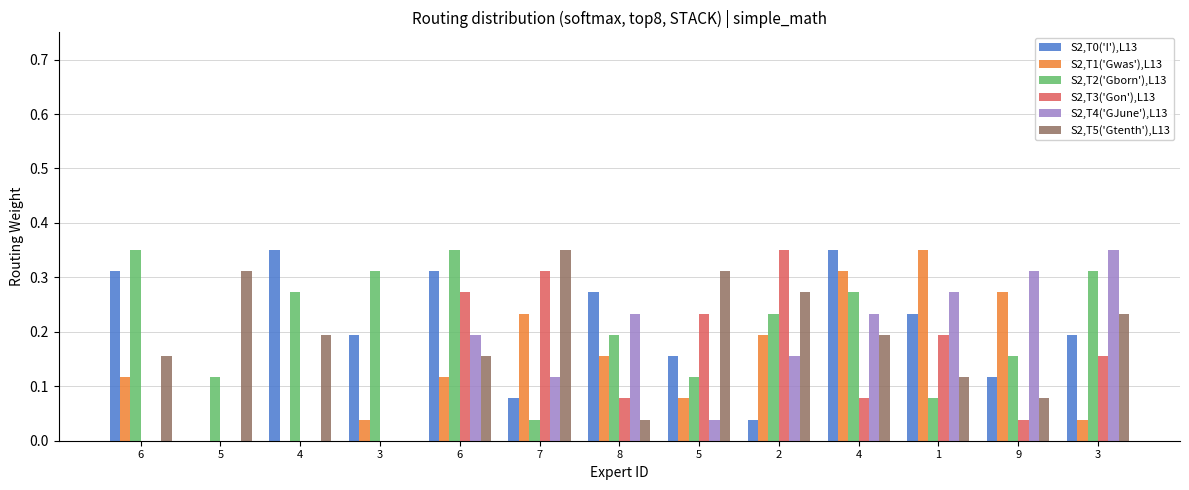

Count the S2,T3('Gon'),L13 values in the range 0 to 1.

13